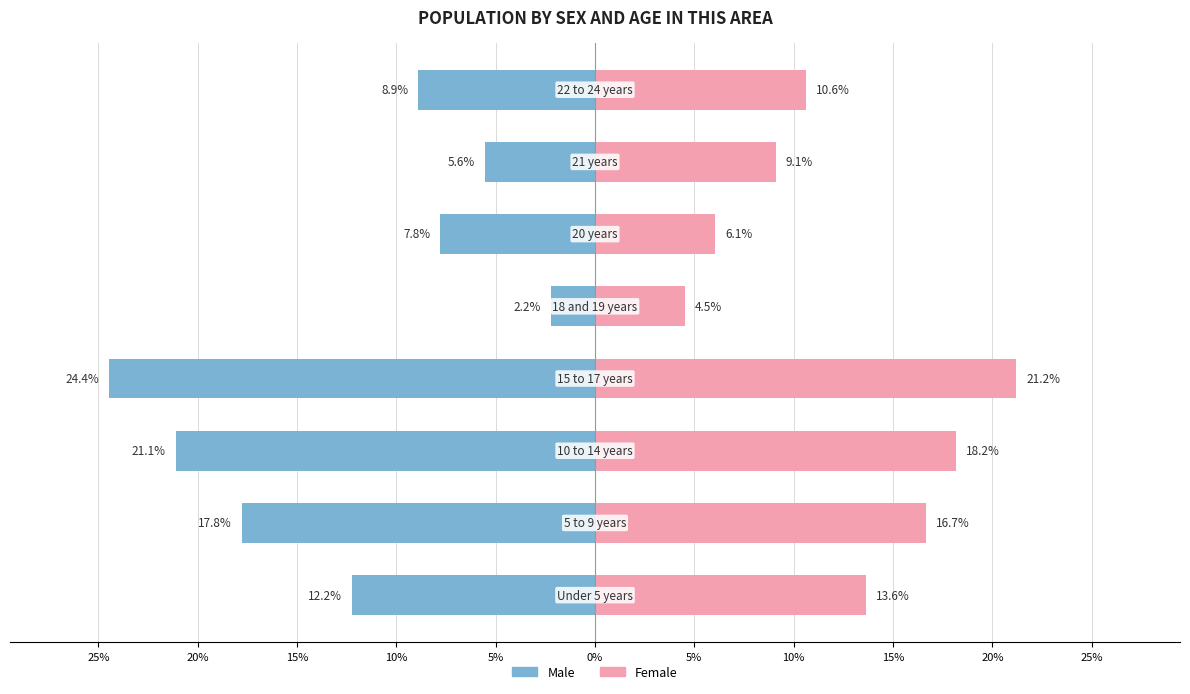

How many data points does each series have?

8